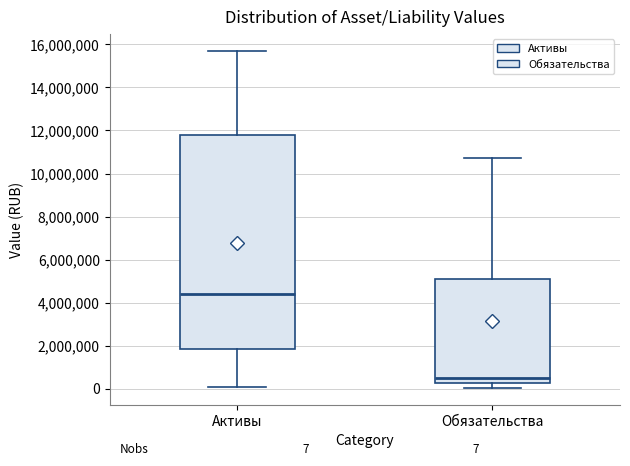

Which box is the tallest, from its lower edge to its upper edge?

Активы